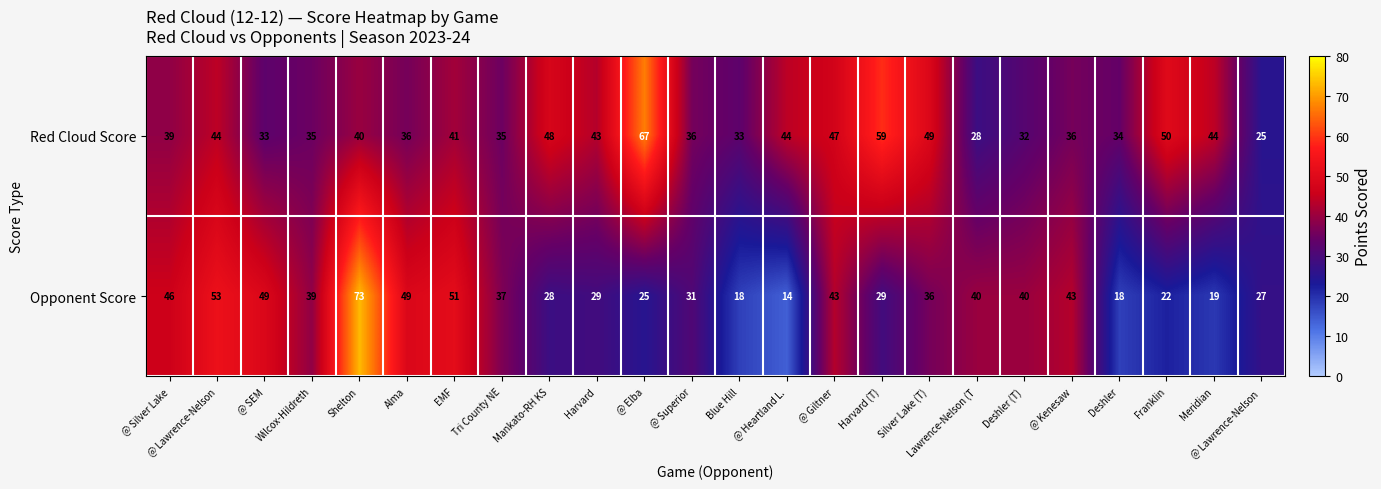

The Red Cloud Score series shows 36 at @ Kenesaw. True or false?

True